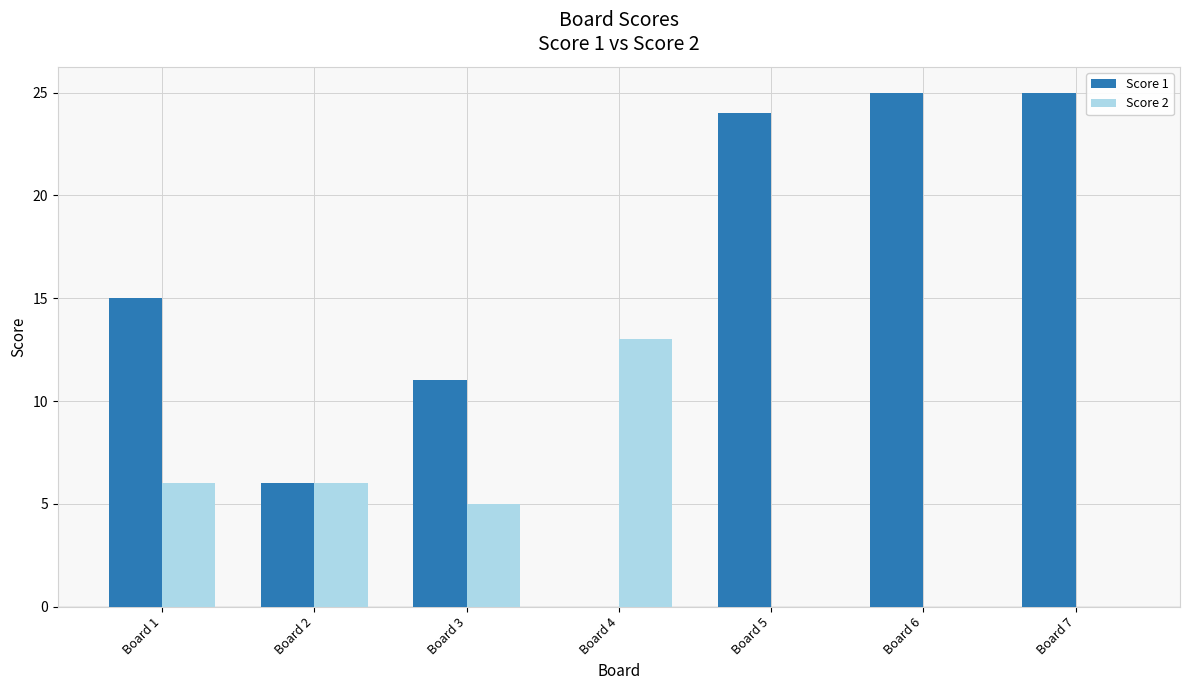

Where does the Score 2 series first go above 5?

Board 1